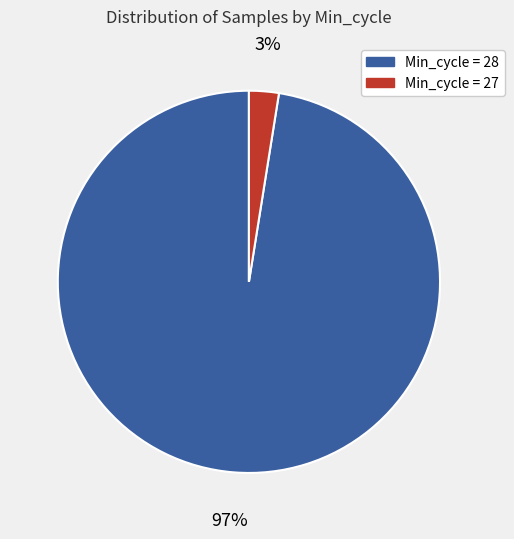

Does any single category account for the majority?

Yes